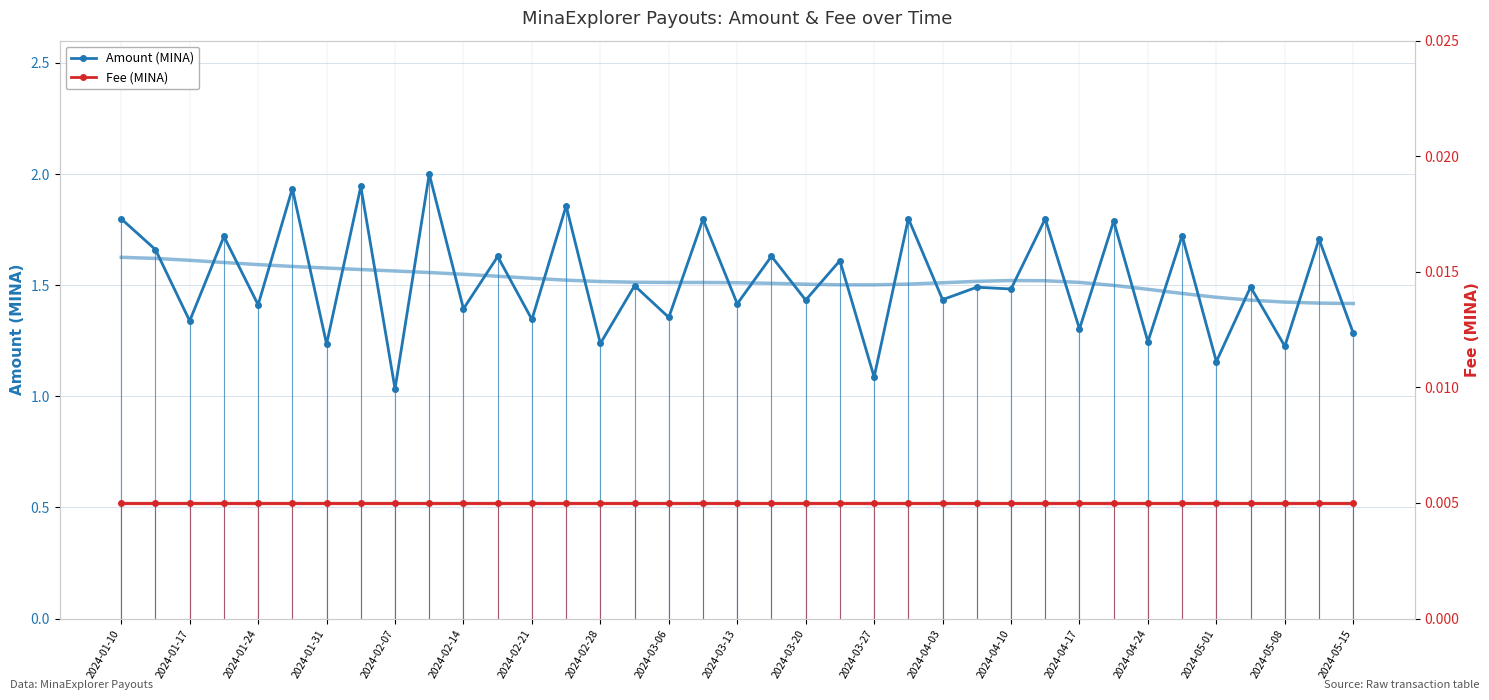

How many lines are shown in the chart?

2